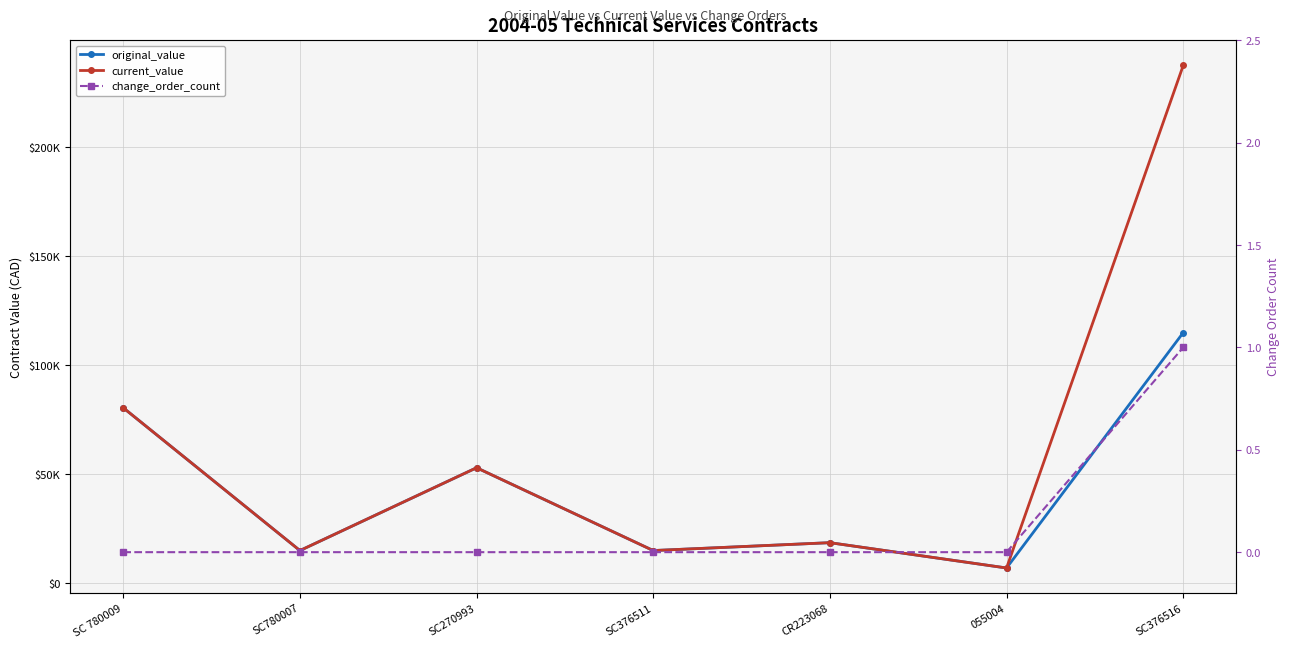

Reading right to left, extract all data points from this chart.

original_value: SC376516=115000	055004=7000	CR223068=18617	SC376511=15000	SC270993=53000	SC780007=15000	SC 780009=80500
current_value: SC376516=237600	055004=7000	CR223068=18617	SC376511=15000	SC270993=53000	SC780007=15000	SC 780009=80500
change_order_count: SC376516=1	055004=0	CR223068=0	SC376511=0	SC270993=0	SC780007=0	SC 780009=0